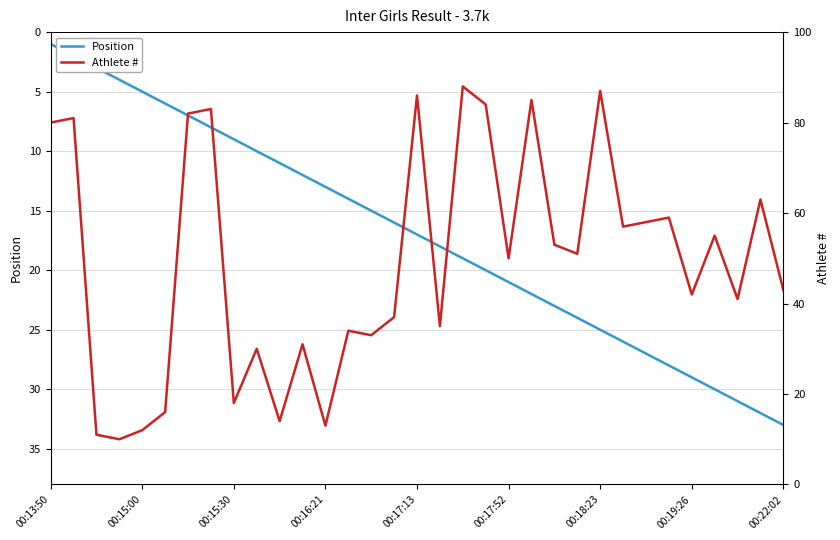

How many values in the Position series exceed 17?

16